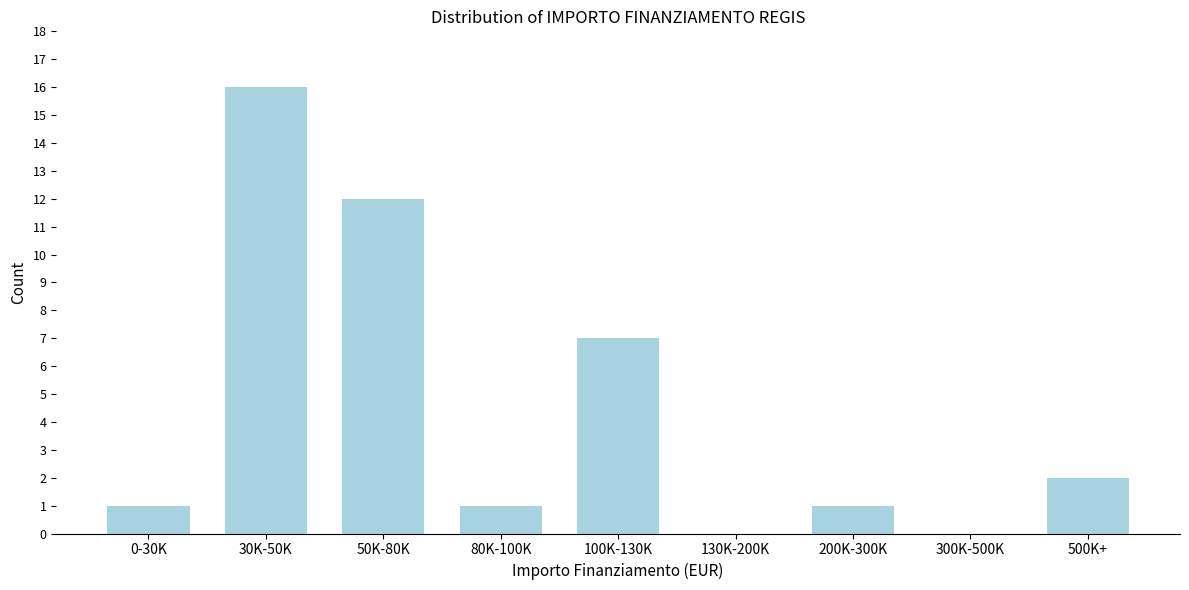

Reading left to right, list all the values displayed in this chart.

0-30K=1	30K-50K=16	50K-80K=12	80K-100K=1	100K-130K=7	130K-200K=0	200K-300K=1	300K-500K=0	500K+=2